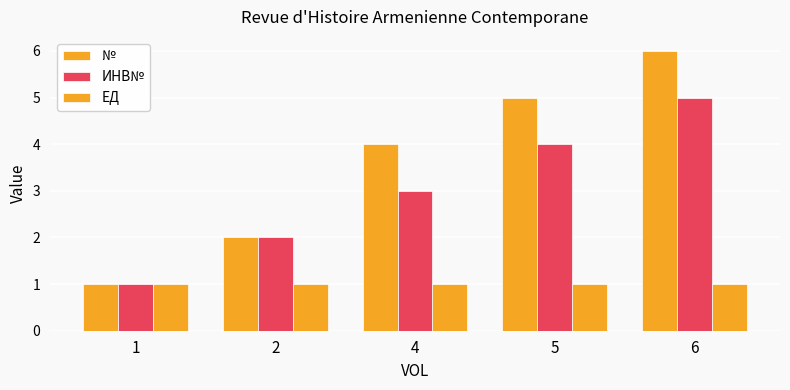

List the series in order of their peak value, highest first.

№, ИНВ№, ЕД